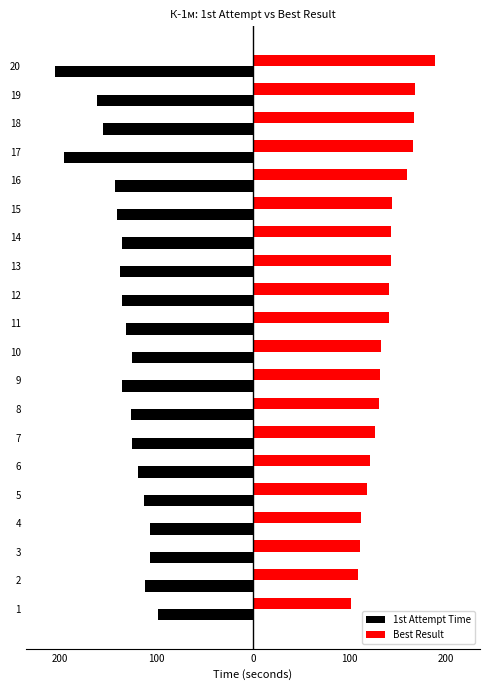

What is the sum of all Best Result values?

2762.4